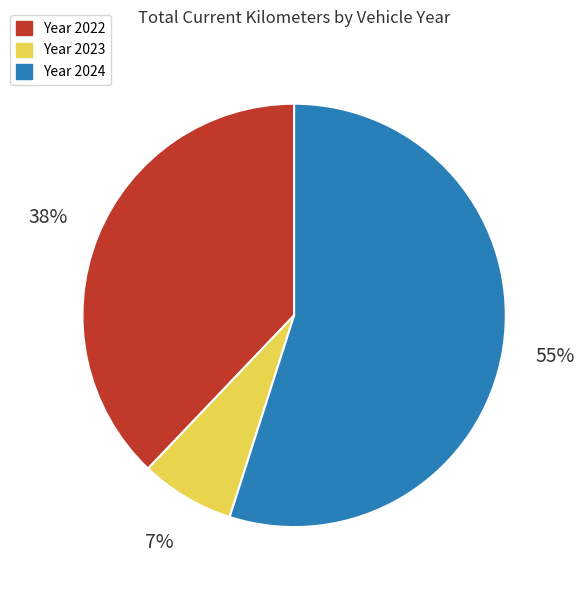

To the nearest percent, what is the average slice percentage?

33%